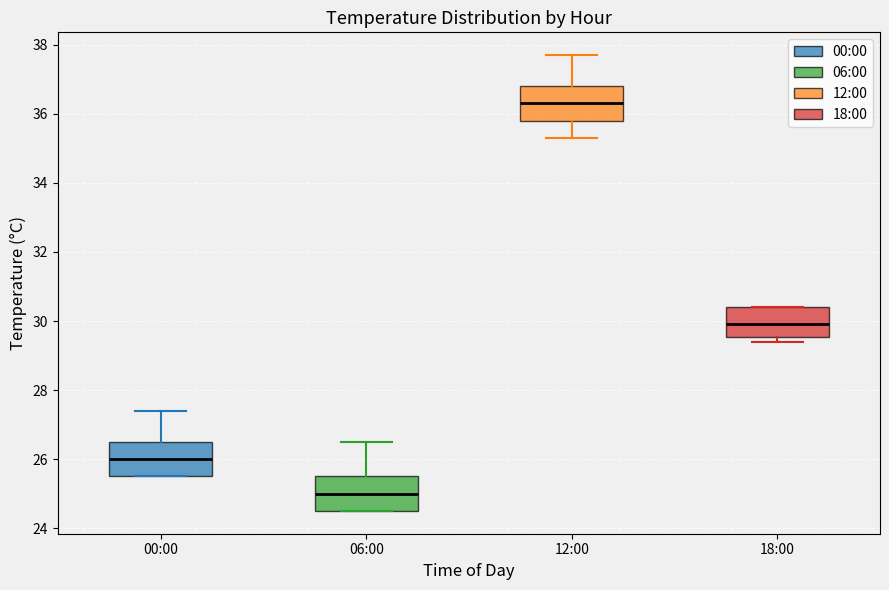

Which box has the highest median line?

12:00